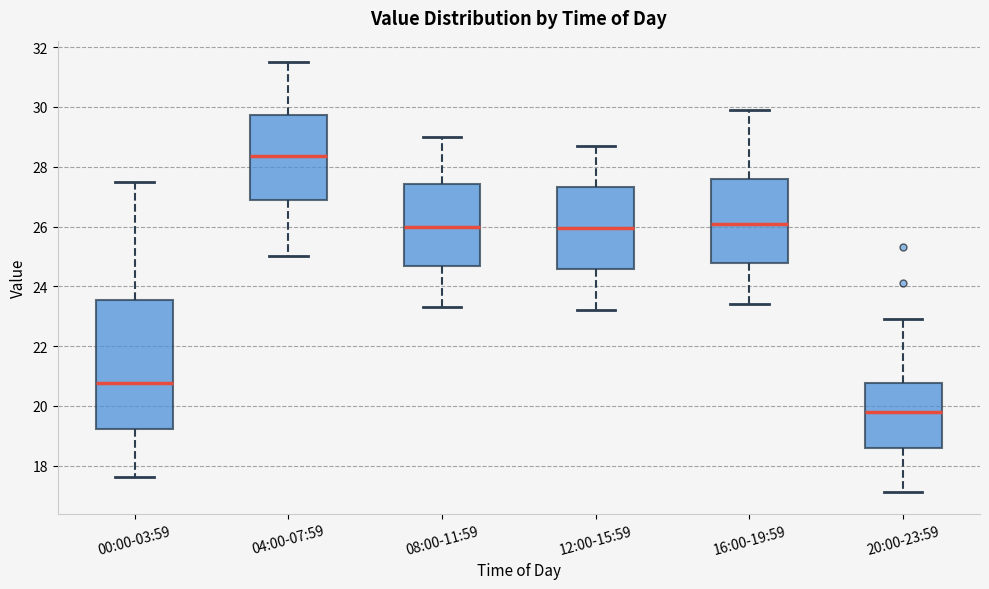

Reading left to right, read every box against the y-axis: the position of its median line, the range the box covers, and the ends of its whiskers. The values are not printed on the chart, so give them approximately, as read against the axis.

00:00-03:59: median 20.8, box 19.2 to 23.6, whiskers 17.6 to 27.6
04:00-07:59: median 28.4, box 26.8 to 29.8, whiskers 25.0 to 31.6
08:00-11:59: median 26.0, box 24.6 to 27.4, whiskers 23.4 to 29.0
12:00-15:59: median 26.0, box 24.6 to 27.4, whiskers 23.2 to 28.8
16:00-19:59: median 26.2, box 24.8 to 27.6, whiskers 23.4 to 30.0
20:00-23:59: median 19.8, box 18.6 to 20.8, whiskers 17.2 to 23.0